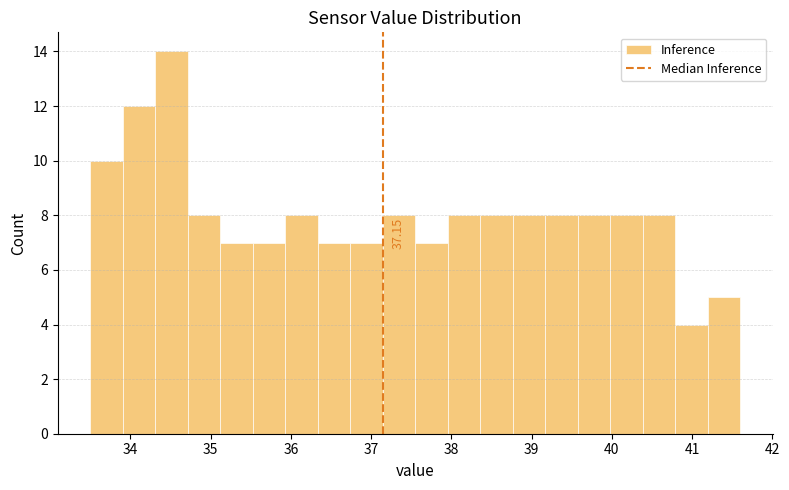

Over which range of the x-axis is the bar tallest?

34.3 to 34.7